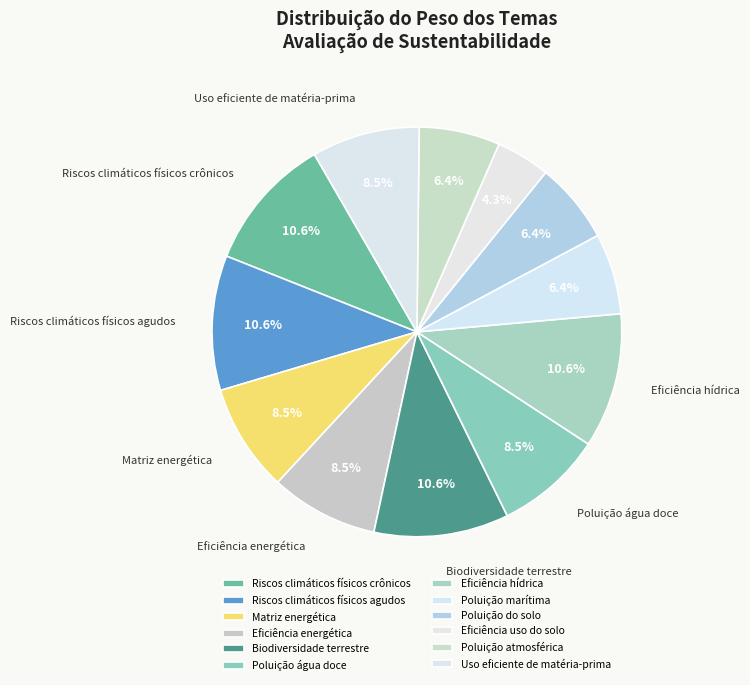

How many slices are in this pie chart?

12